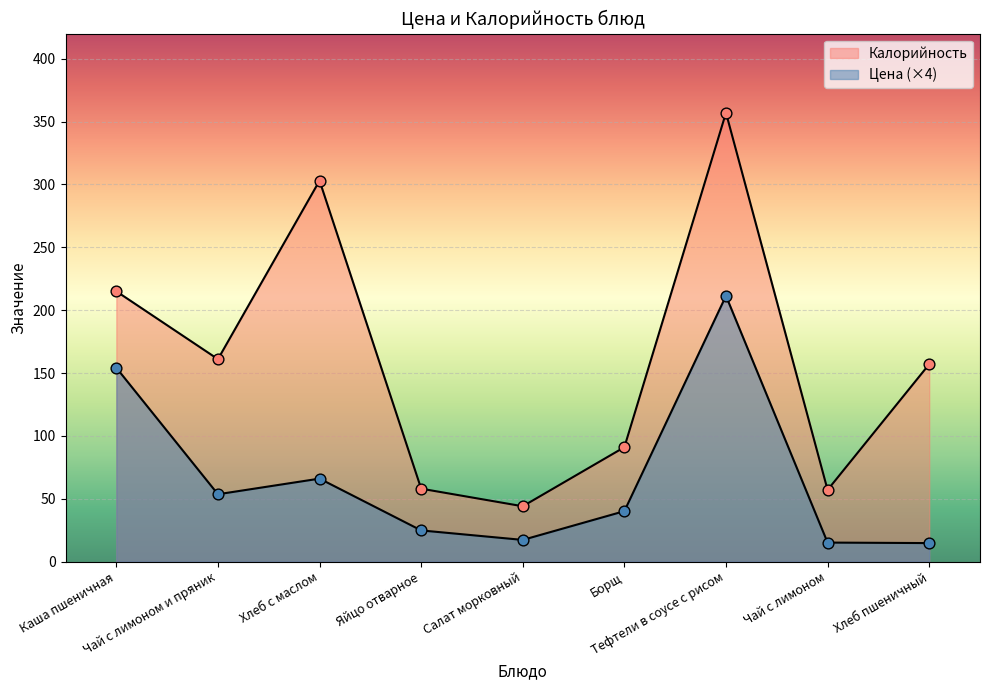

Which series contains the highest Y value?

Калорийность